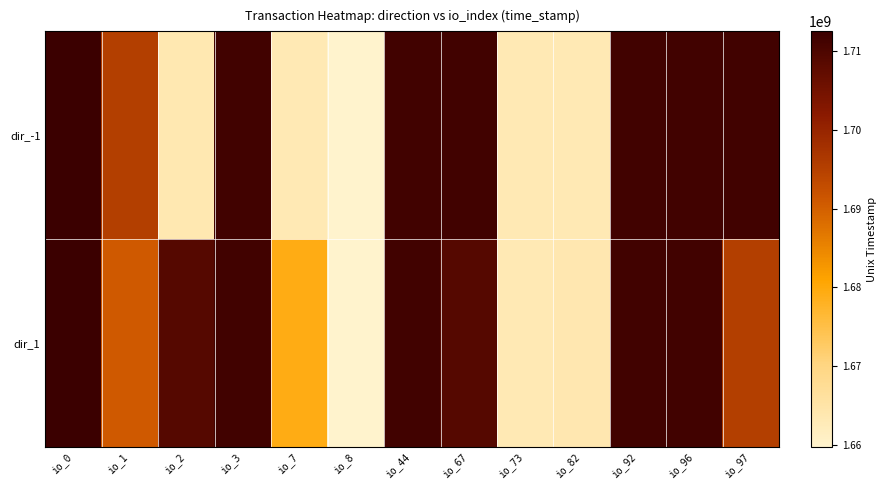

What is the spread (max minus min) of values at io_1?

4423567